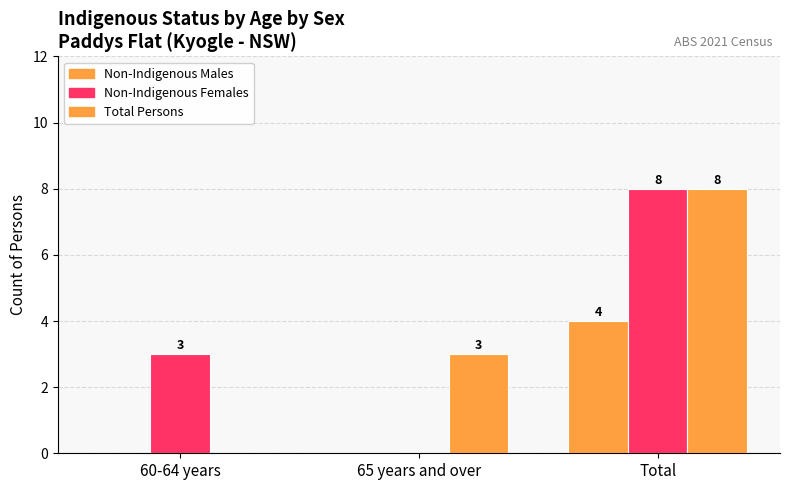

Is it true that Non-Indigenous Males equals 0 at 65 years and over?

True